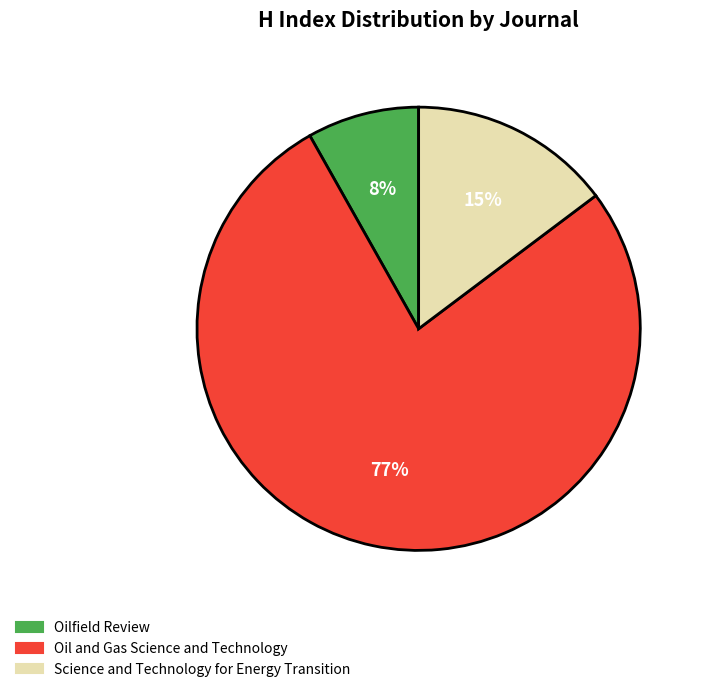

What is the majority slice?

Oil and Gas Science and Technology